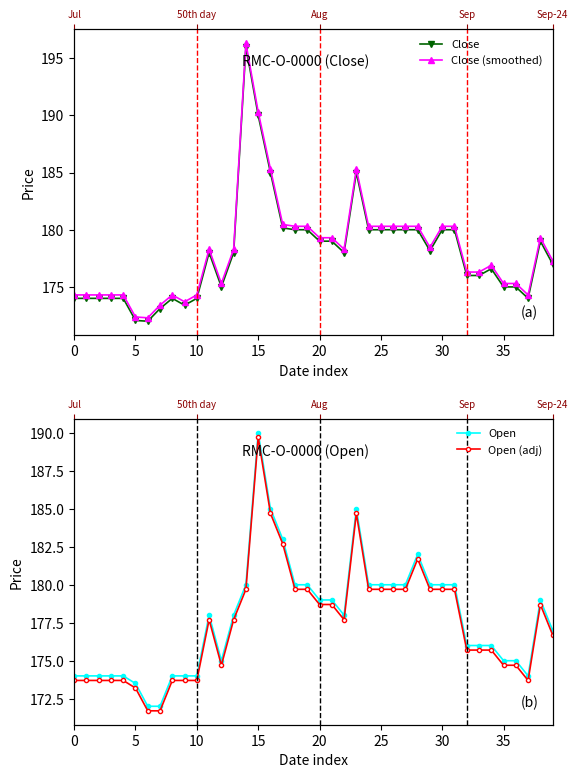

Rank the series by their maximum value, from lowest to highest.

Open (adj), Open, Close, Close (smoothed)